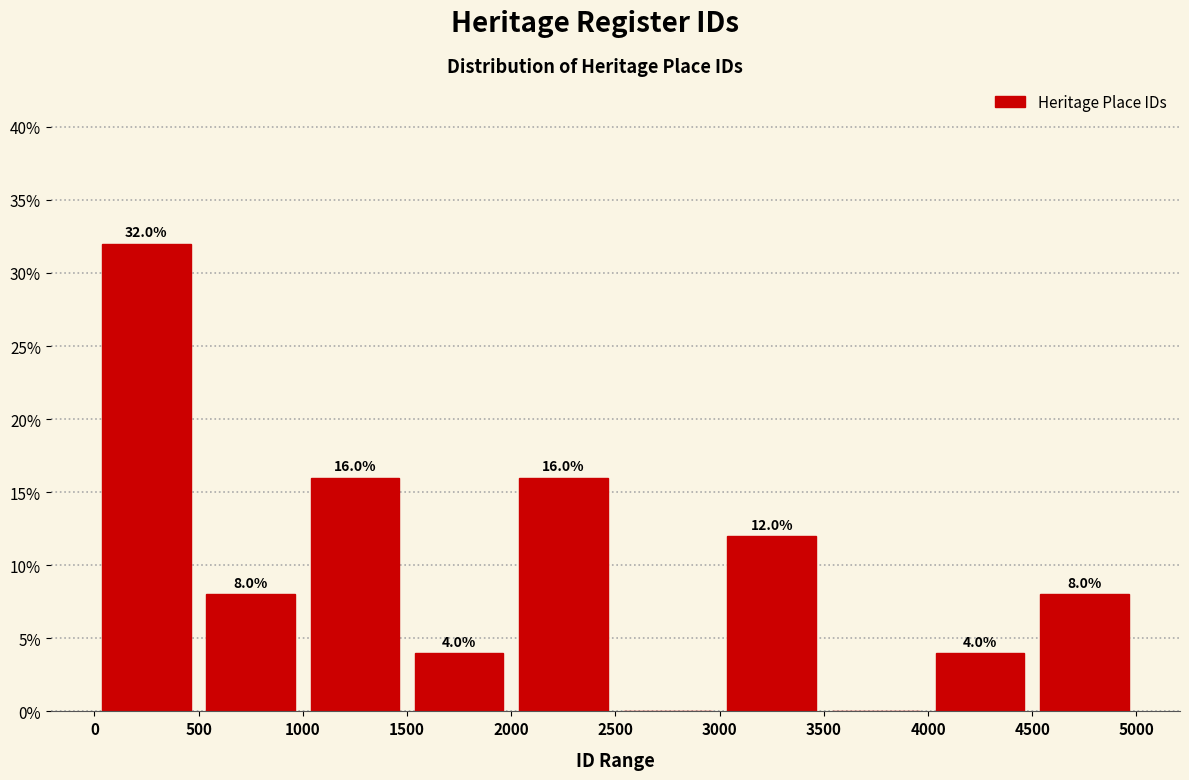

Which range on the x-axis has the tallest bar?

0 to 500